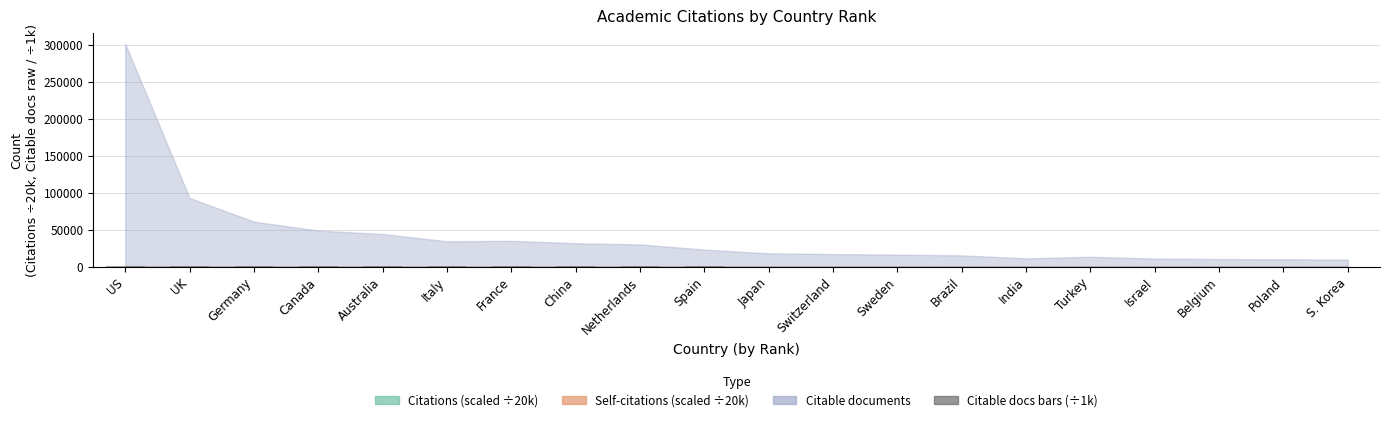

Are the bars horizontal?

No